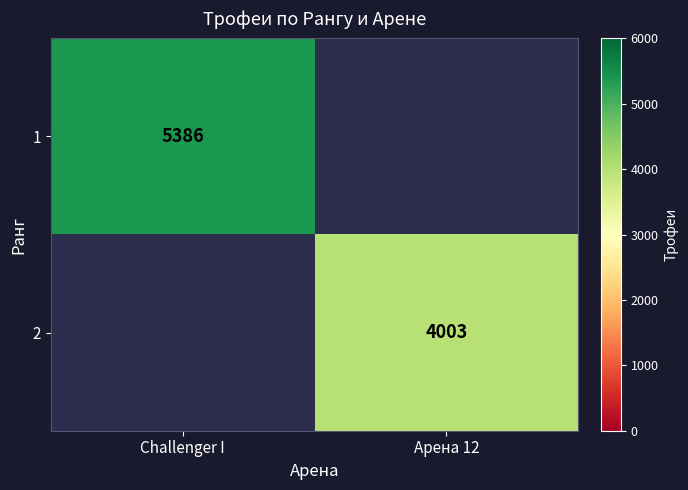

The 2 series shows 4003 at Арена 12. True or false?

True